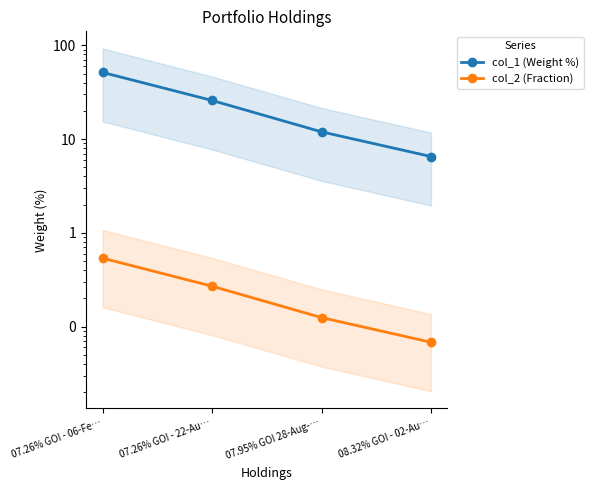

Reading left to right, transcribe all the data shown in this chart.

col_1 (Weight %): 07.26% GOI - 06-Fe…=51.4	07.26% GOI - 22-Au…=25.8	07.95% GOI 28-Aug-…=11.9	08.32% GOI - 02-Au…=6.5
col_2 (Fraction): 07.26% GOI - 06-Fe…=0.5	07.26% GOI - 22-Au…=0.3	07.95% GOI 28-Aug-…=0.1	08.32% GOI - 02-Au…=0.1